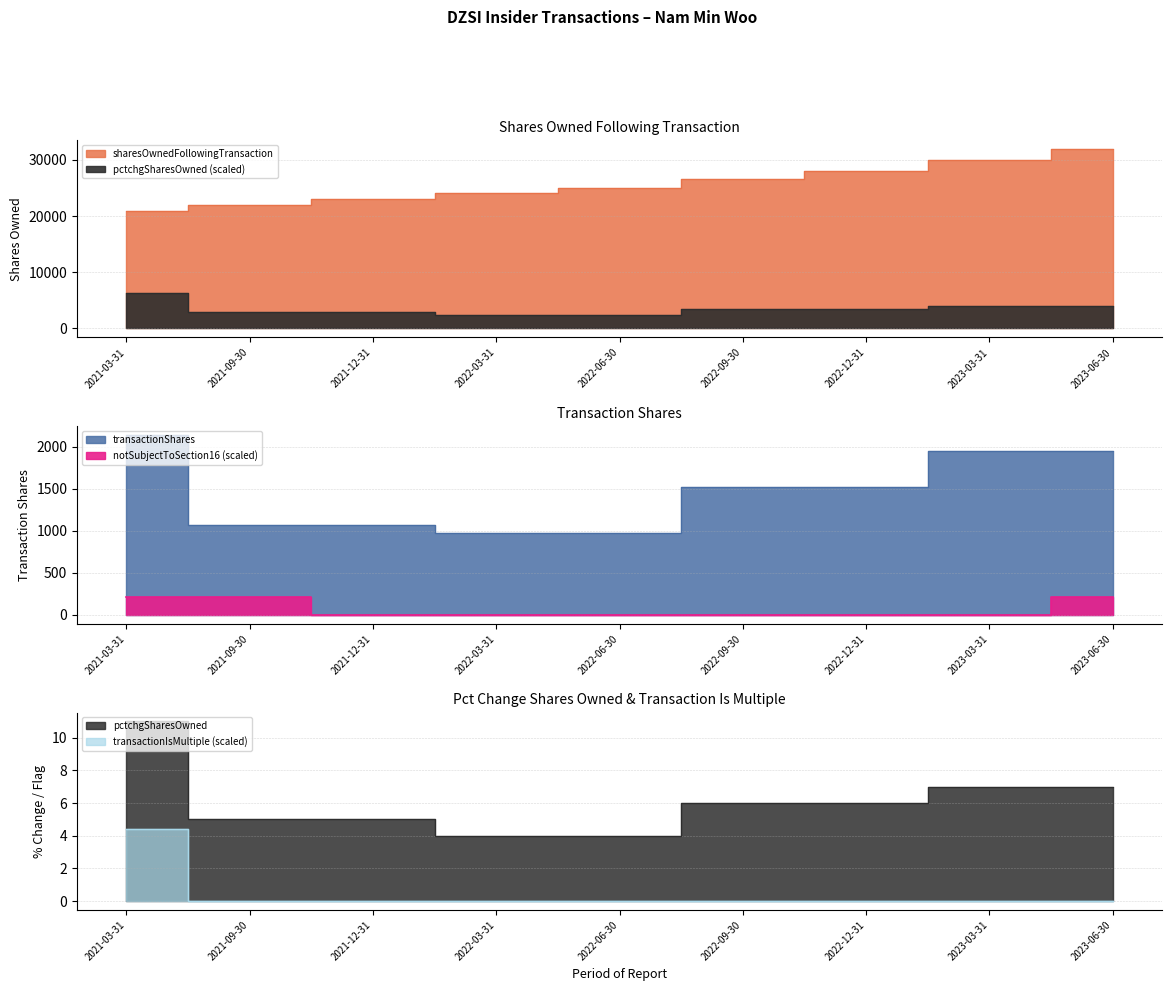

What position from the right is 2021-03-31?

9